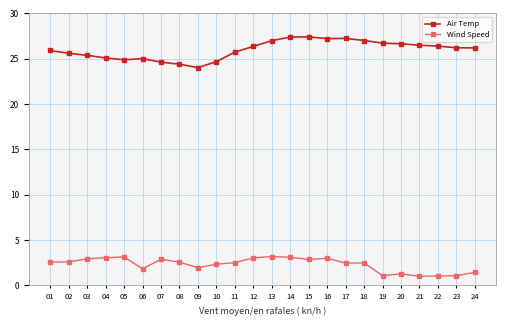

True or false: Wind Speed and Air Temp cross at least once.

False